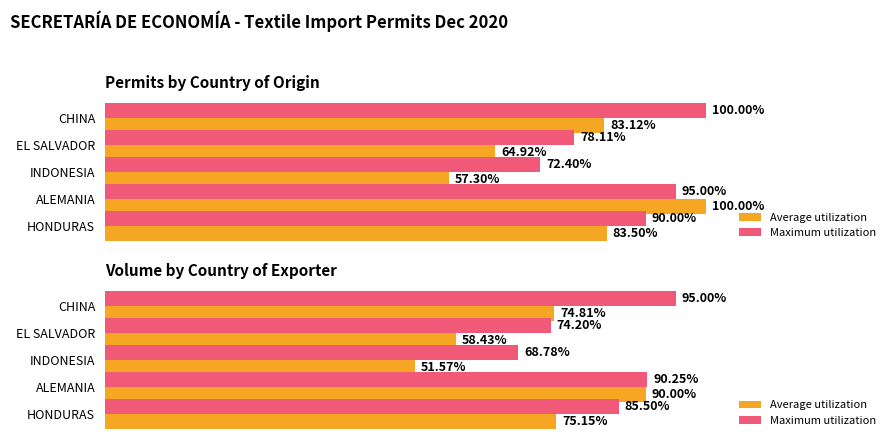

What is the maximum value for Maximum utilization?

95.0